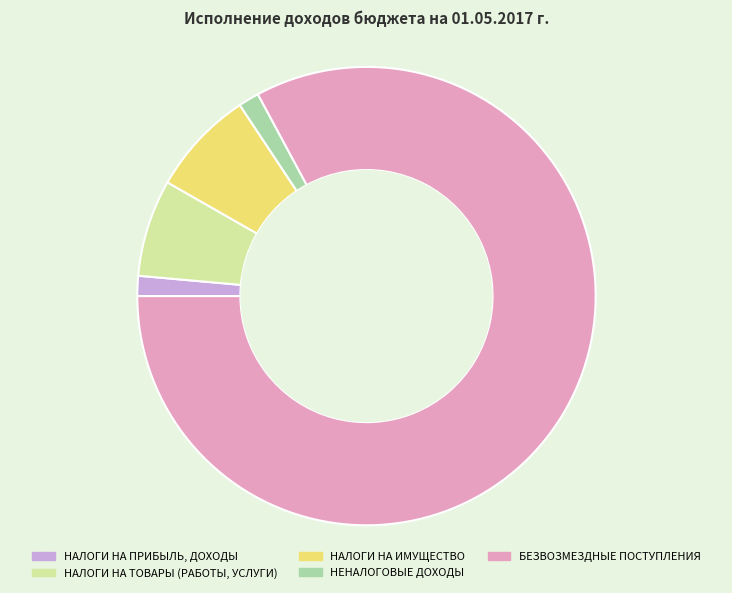

Is it true that НАЛОГИ НА ИМУЩЕСТВО is 14% of the pie?

False